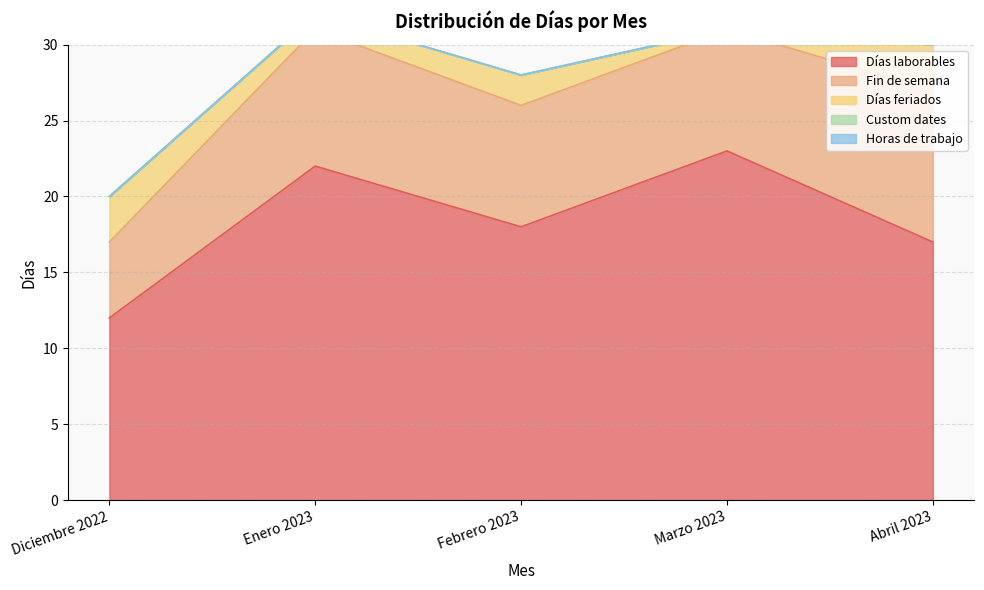

The value of Días feriados at Febrero 2023 is 4. True or false?

False